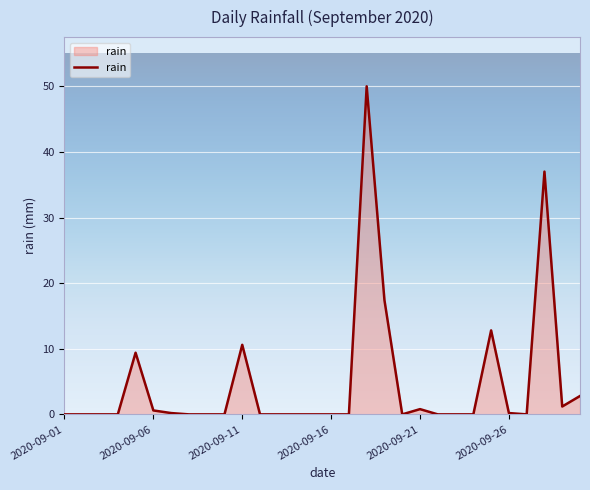

What is the difference between the maximum and minimum values?

50.0